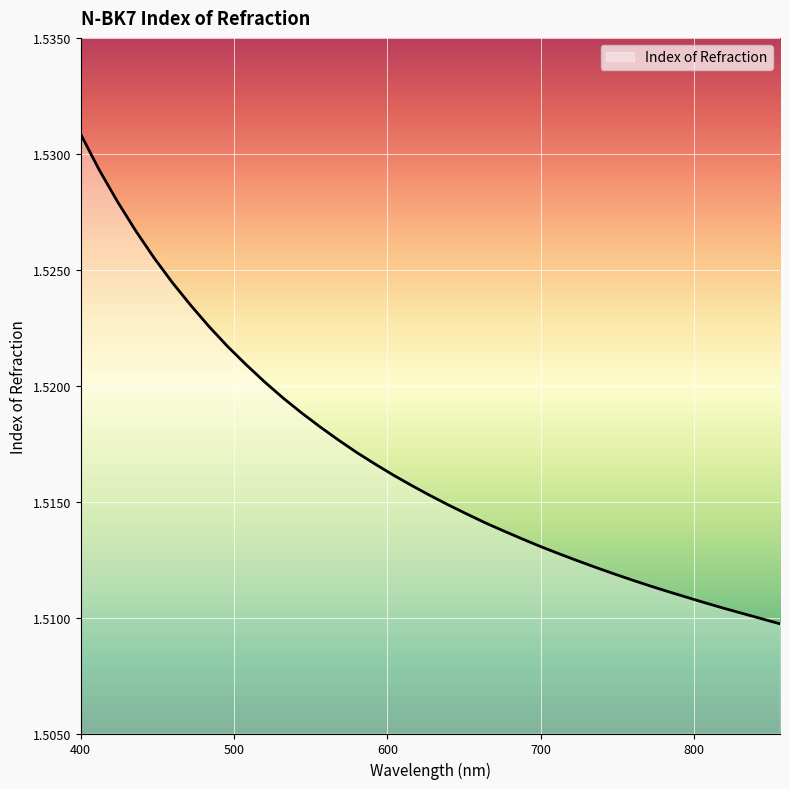

Does the chart have visible grid lines?

Yes